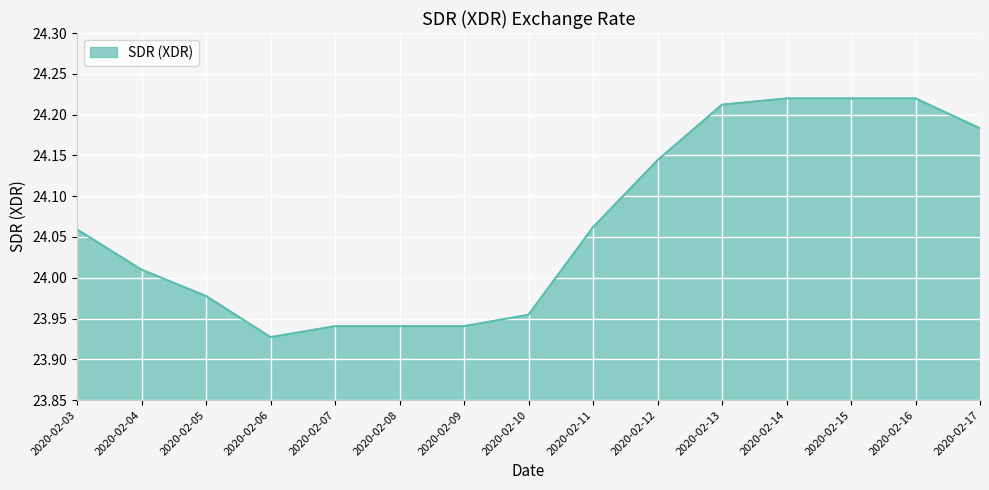

What is the difference between the maximum and minimum values?

0.3